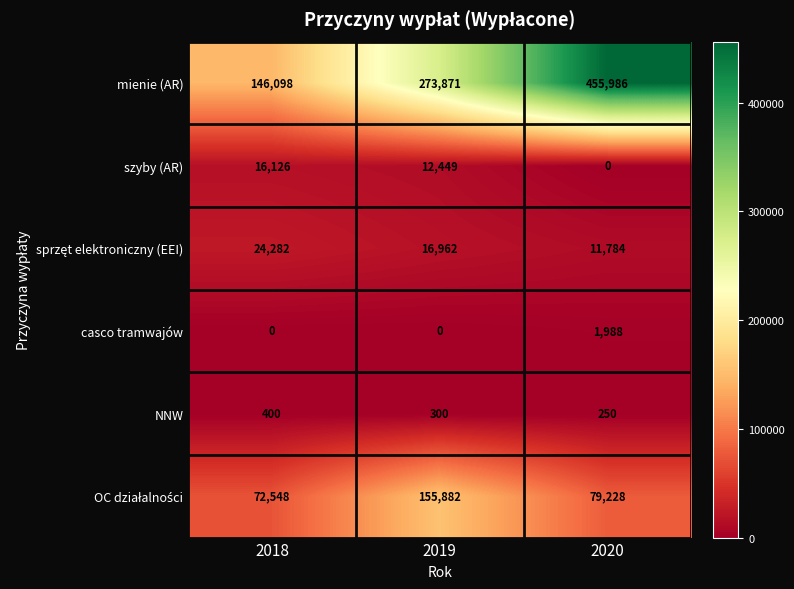

What is the difference between the highest and lowest values at 2020?

455986